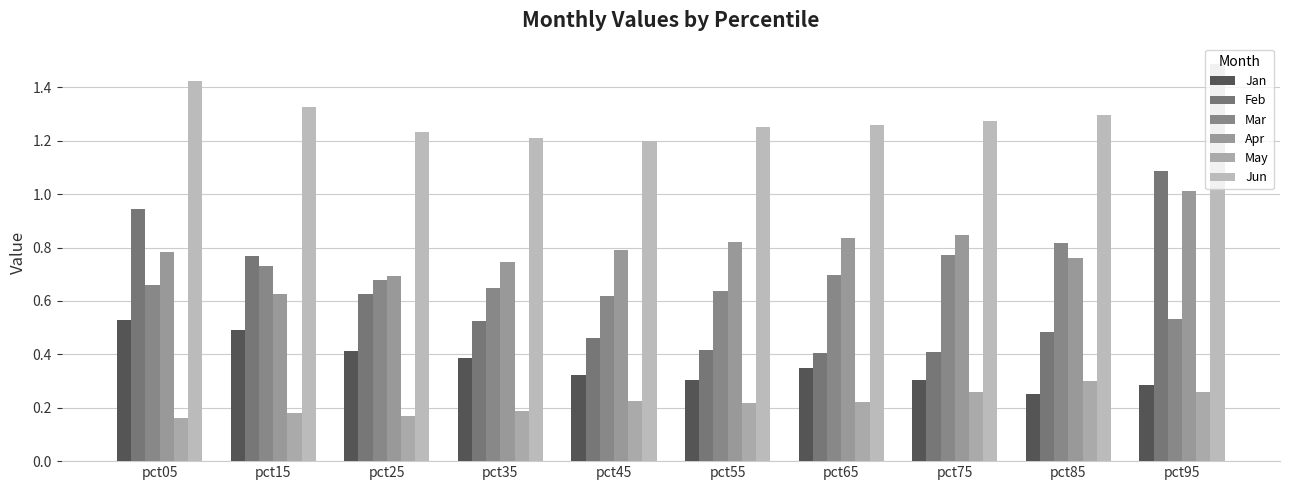

Reading left to right, transcribe all the data shown in this chart.

Jan: 0.5	0.5	0.4	0.4	0.3	0.3	0.3	0.3	0.3	0.3
Feb: 0.9	0.8	0.6	0.5	0.5	0.4	0.4	0.4	0.5	1.1
Mar: 0.7	0.7	0.7	0.6	0.6	0.6	0.7	0.8	0.8	0.5
Apr: 0.8	0.6	0.7	0.7	0.8	0.8	0.8	0.8	0.8	1.0
May: 0.2	0.2	0.2	0.2	0.2	0.2	0.2	0.3	0.3	0.3
Jun: 1.4	1.3	1.2	1.2	1.2	1.3	1.3	1.3	1.3	1.5